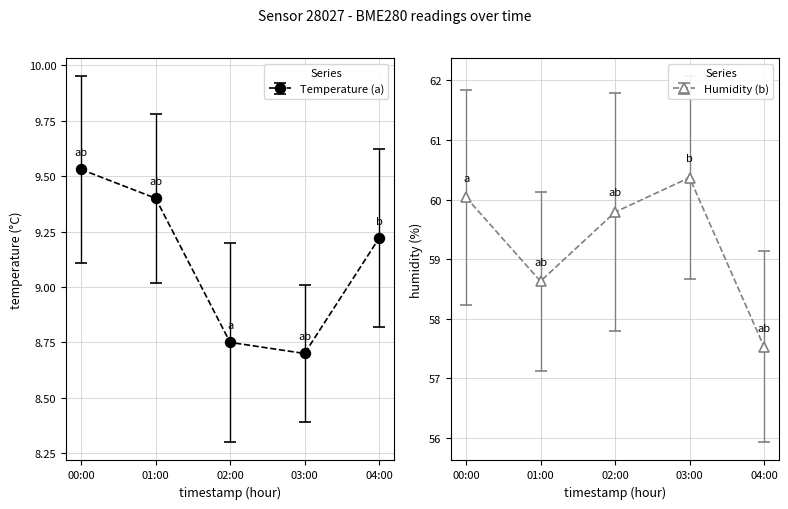

What is the difference between the highest and lowest values at 00:00?

50.5